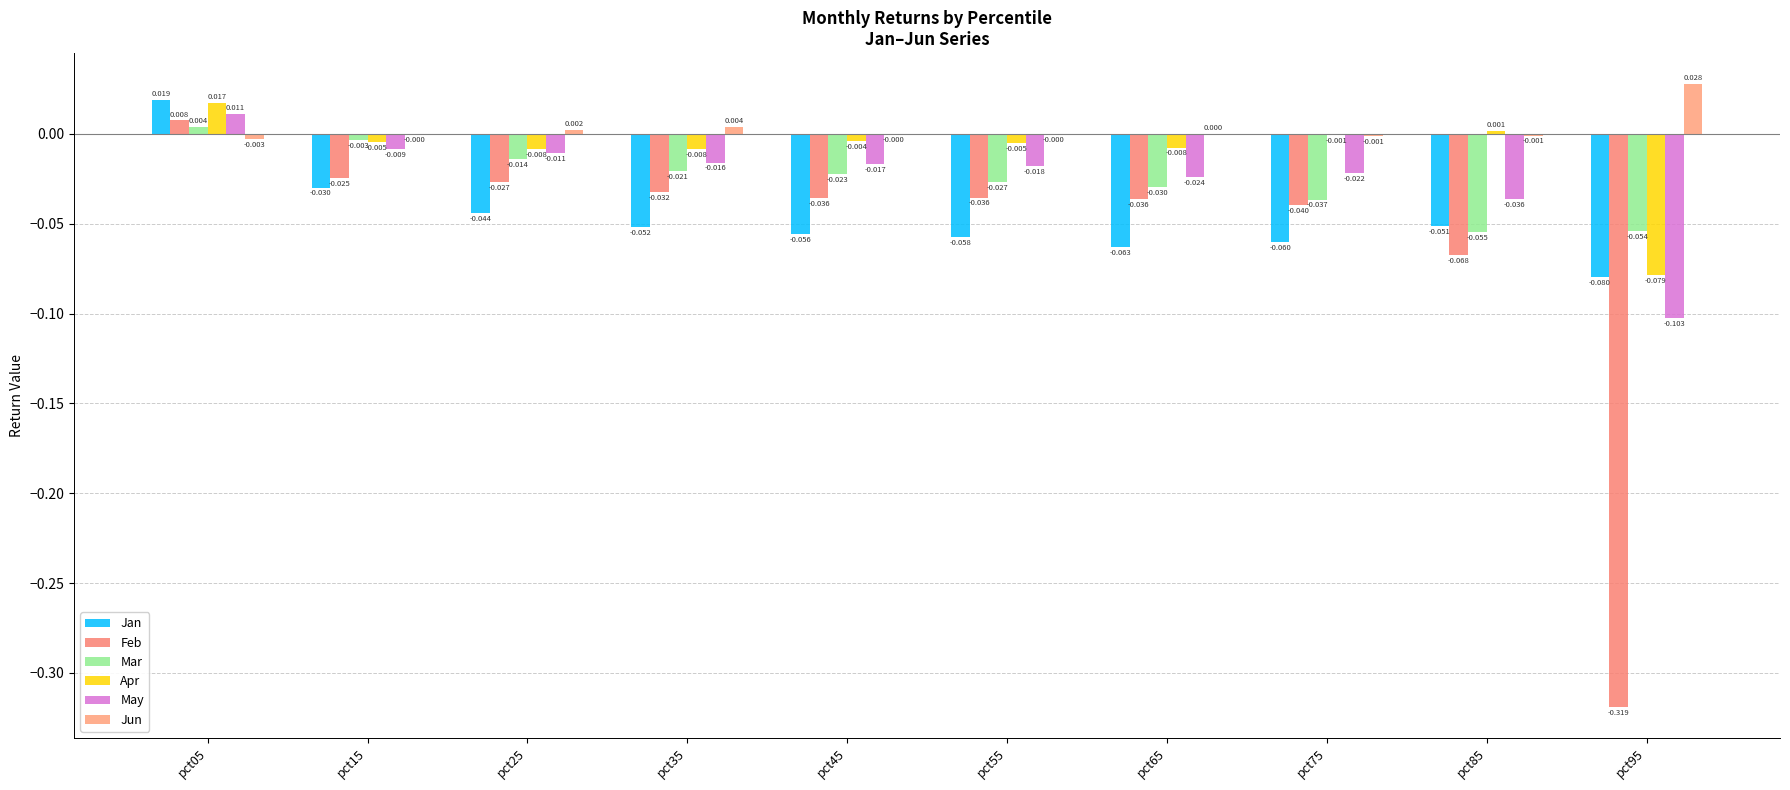

What is the smallest value displayed?

-0.3